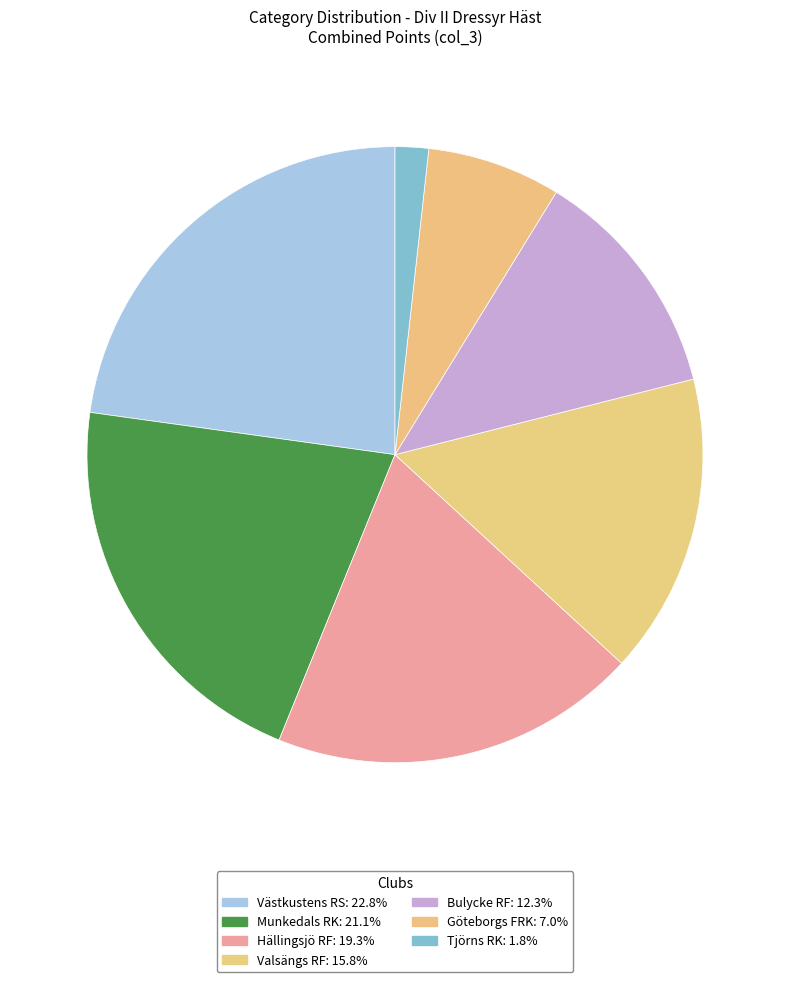

Rank the categories by value from highest to lowest.

Västkustens RS, Munkedals RK, Hällingsjö RF, Valsängs RF, Bulycke RF, Göteborgs FRK, Tjörns RK